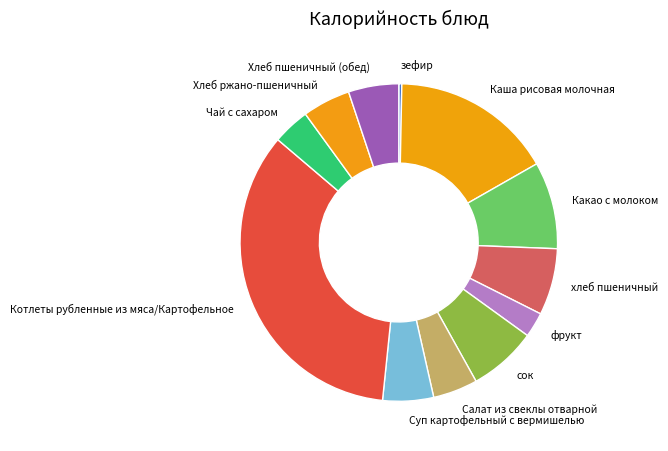

Does any single category account for the majority?

No